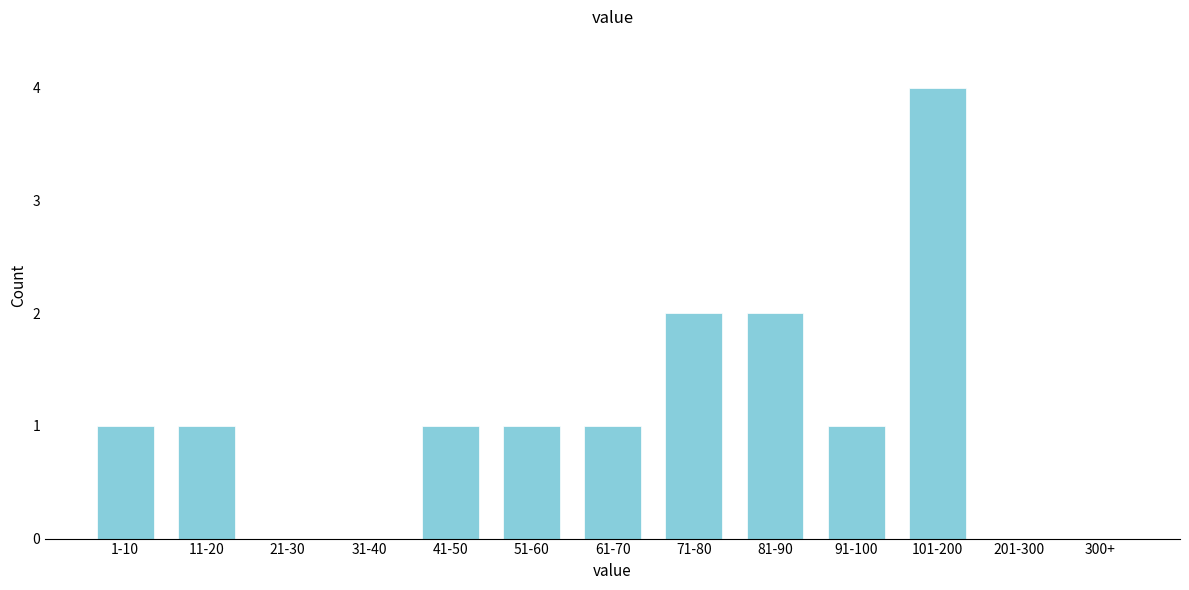

Reading left to right, what are all the values shown in this chart?

1-10=1	11-20=1	21-30=0	31-40=0	41-50=1	51-60=1	61-70=1	71-80=2	81-90=2	91-100=1	101-200=4	201-300=0	300+=0